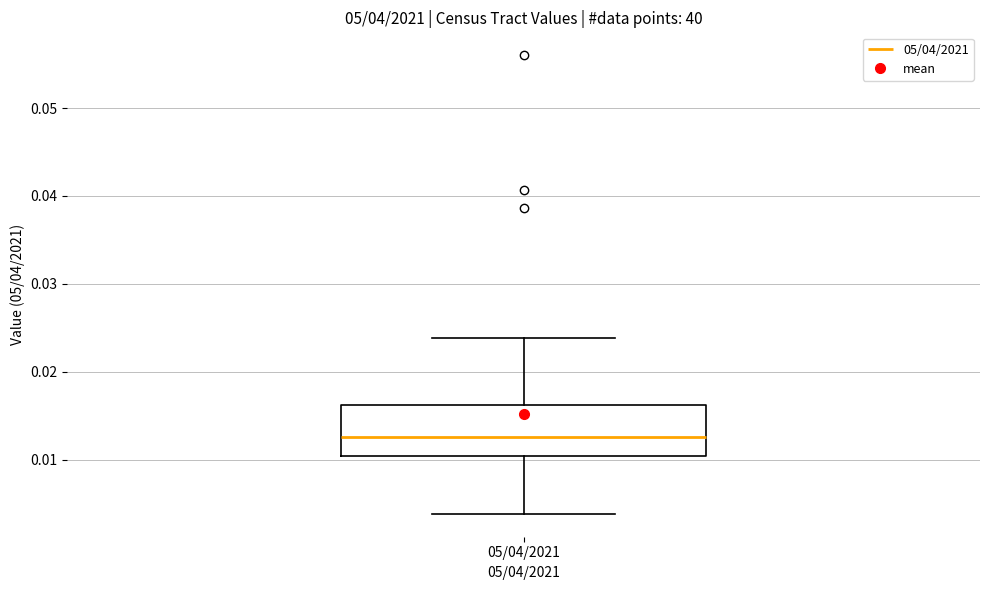

Where does the median line of the box for 05/04/2021 sit on the y-axis? The values are not printed on the chart, so give them approximately, as read against the axis.

0.013